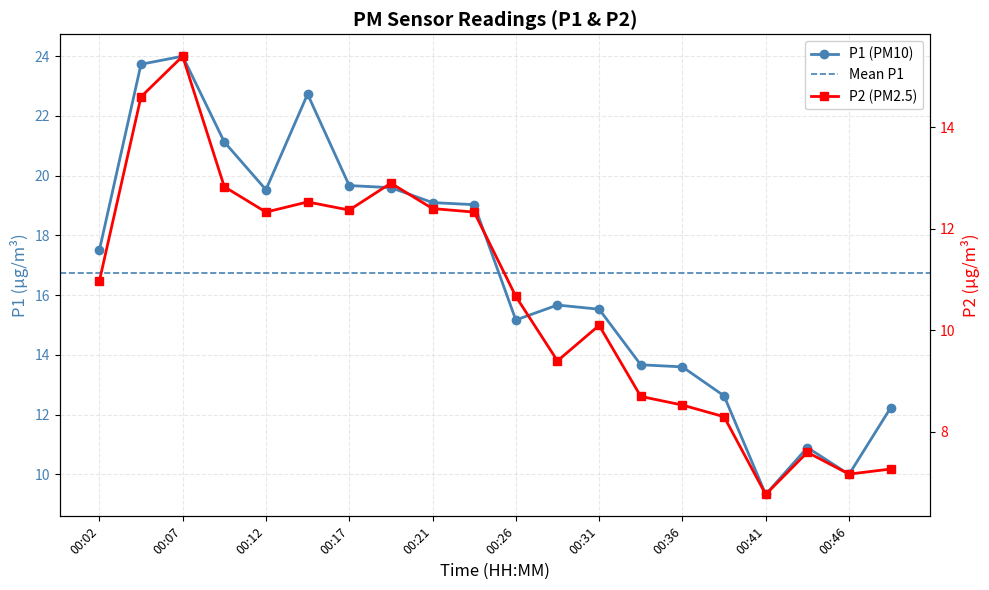

At which category does P1 reach its first local valley?

00:12